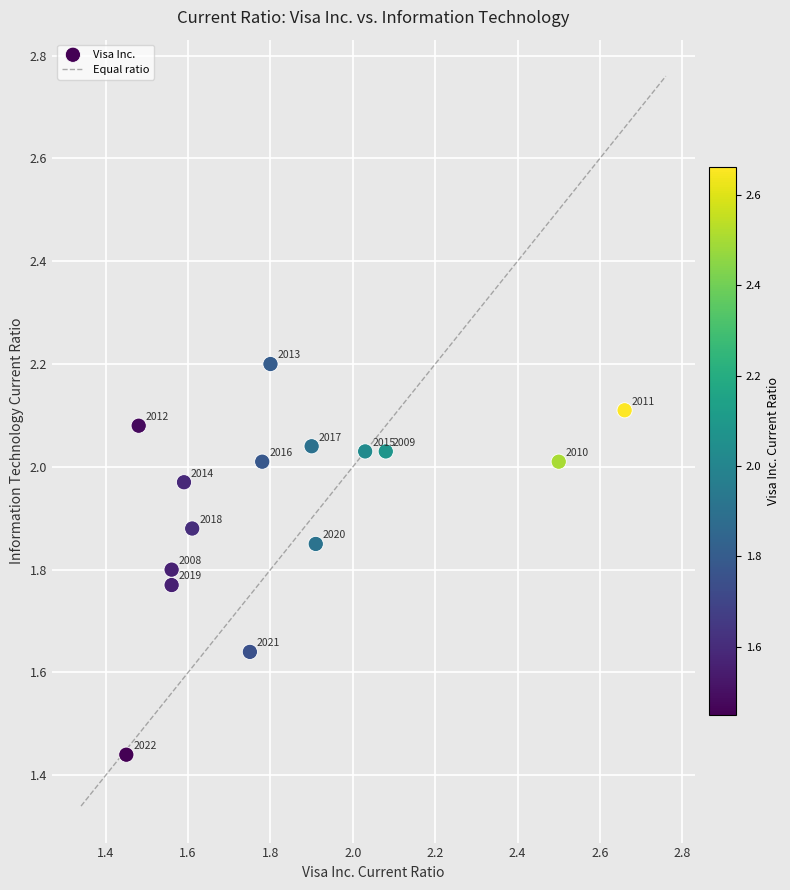

What is the range of Y values (max minus min)?

0.8